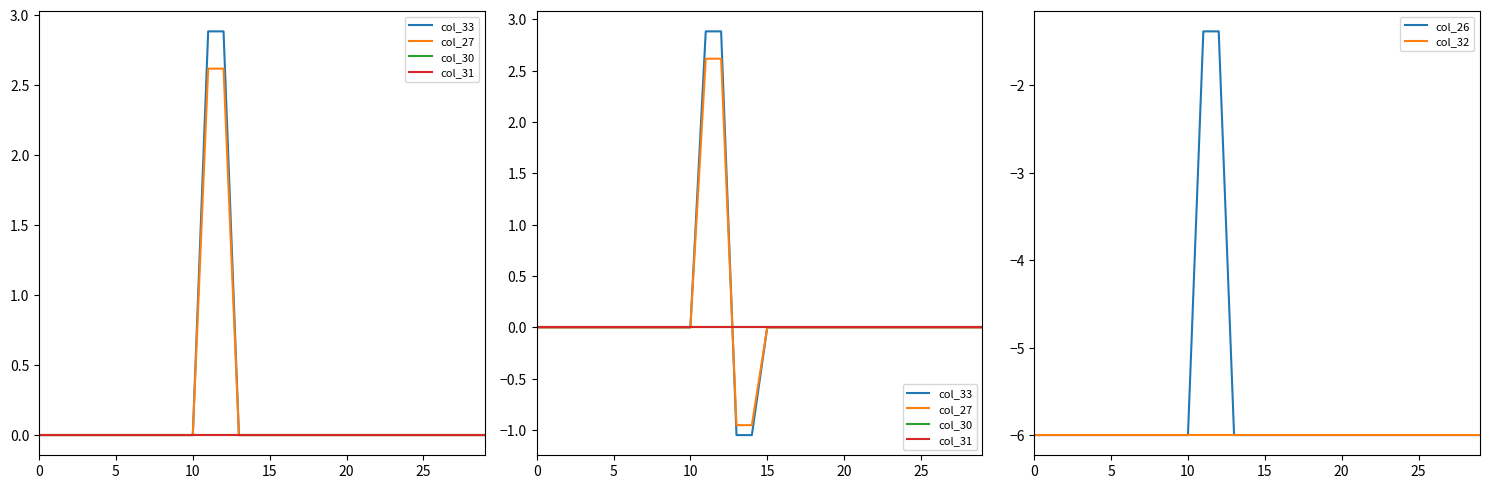

At how many categories does at least one series exceed -3?

30